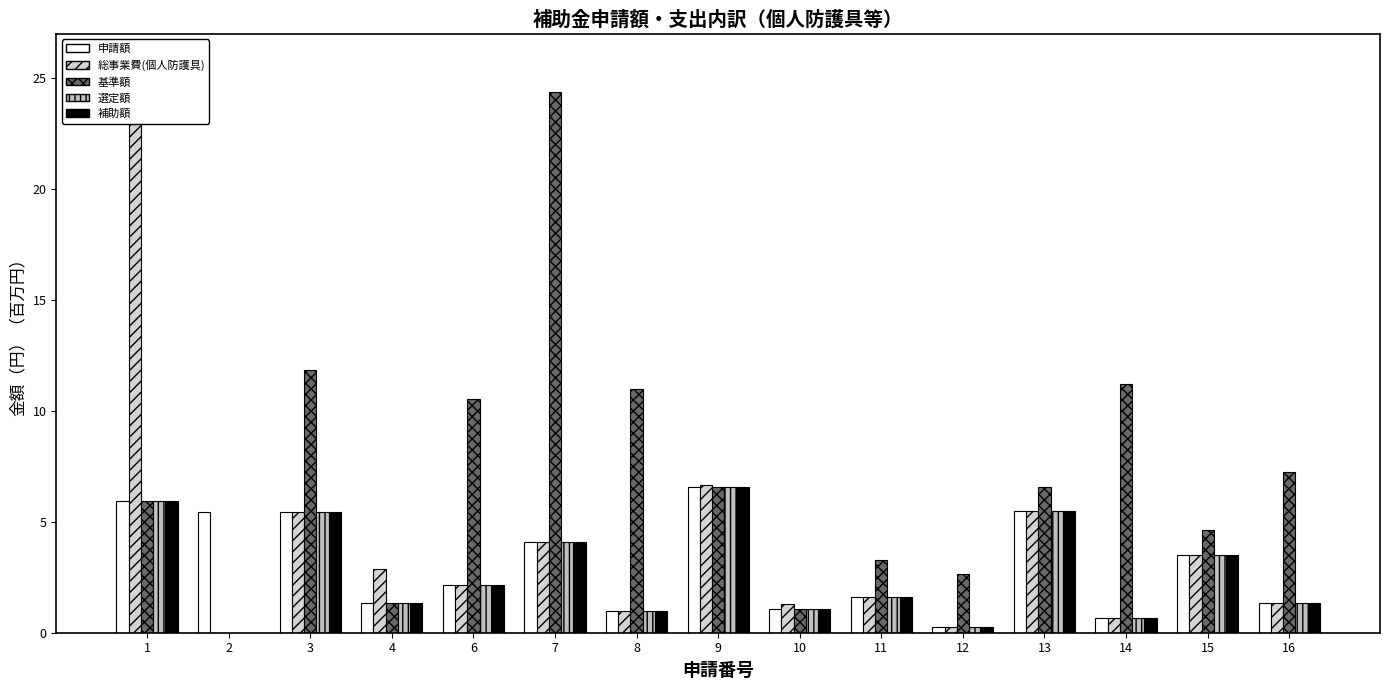

How many groups of bars are there?

15